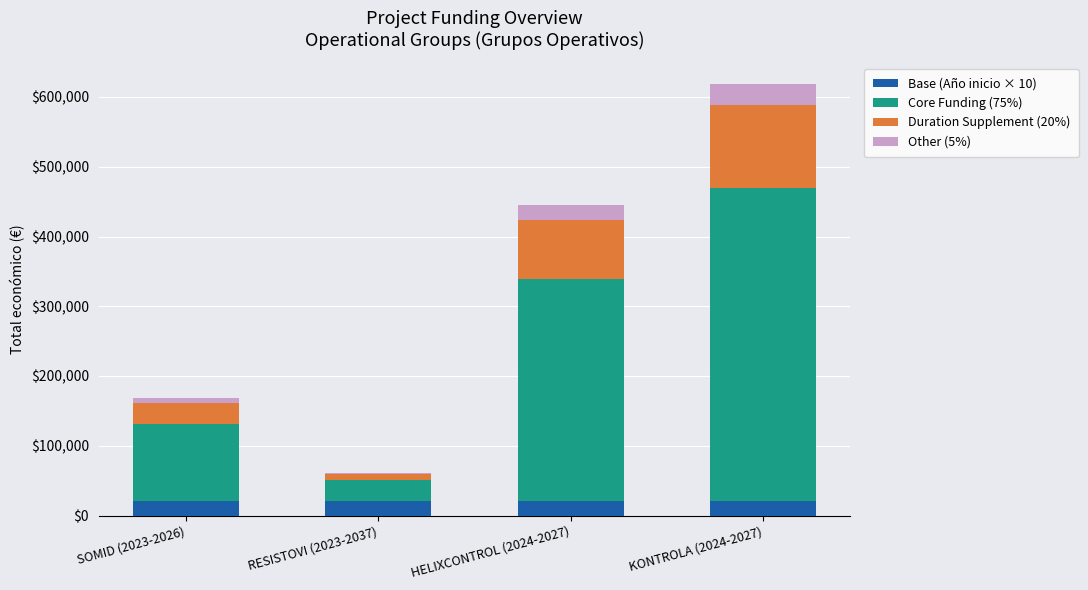

What is the lowest value of the Base (Año inicio × 10) series?

20230.0